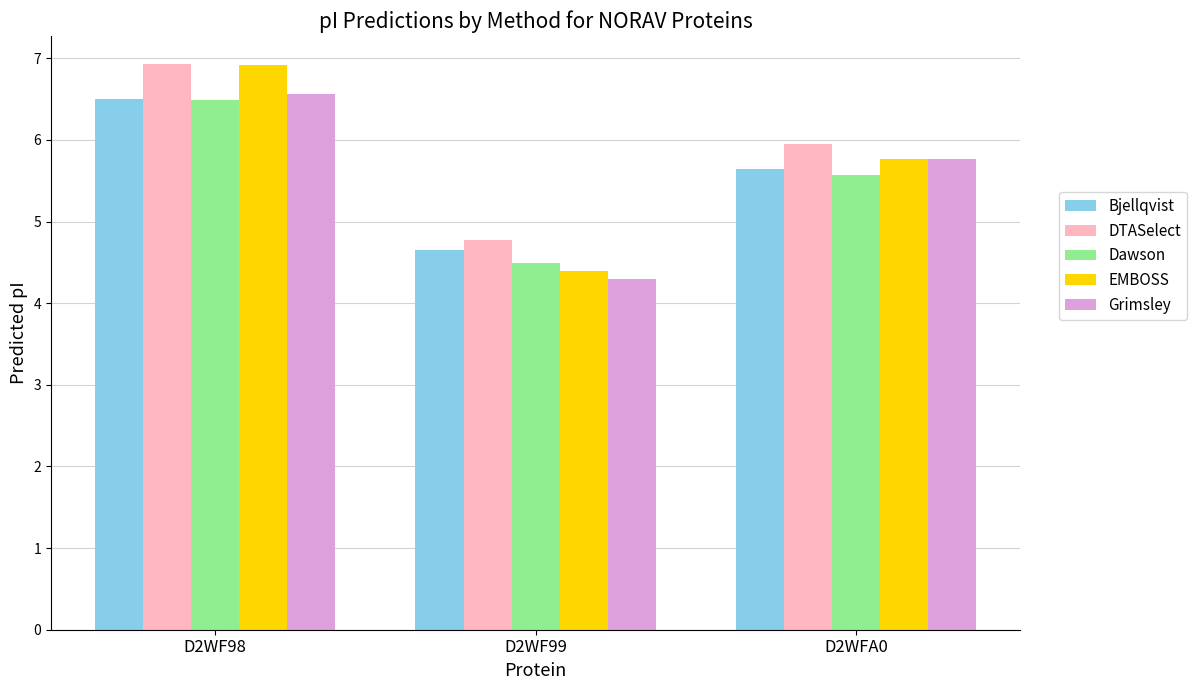

Count the number of data series in this chart.

5